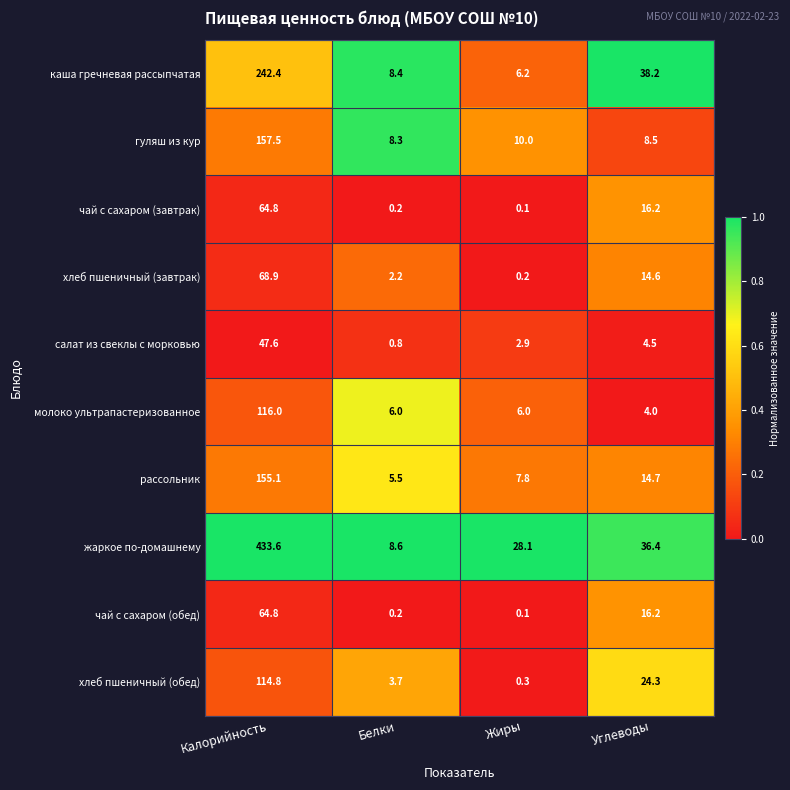

Which series has the largest range (max minus min)?

жаркое по-домашнему